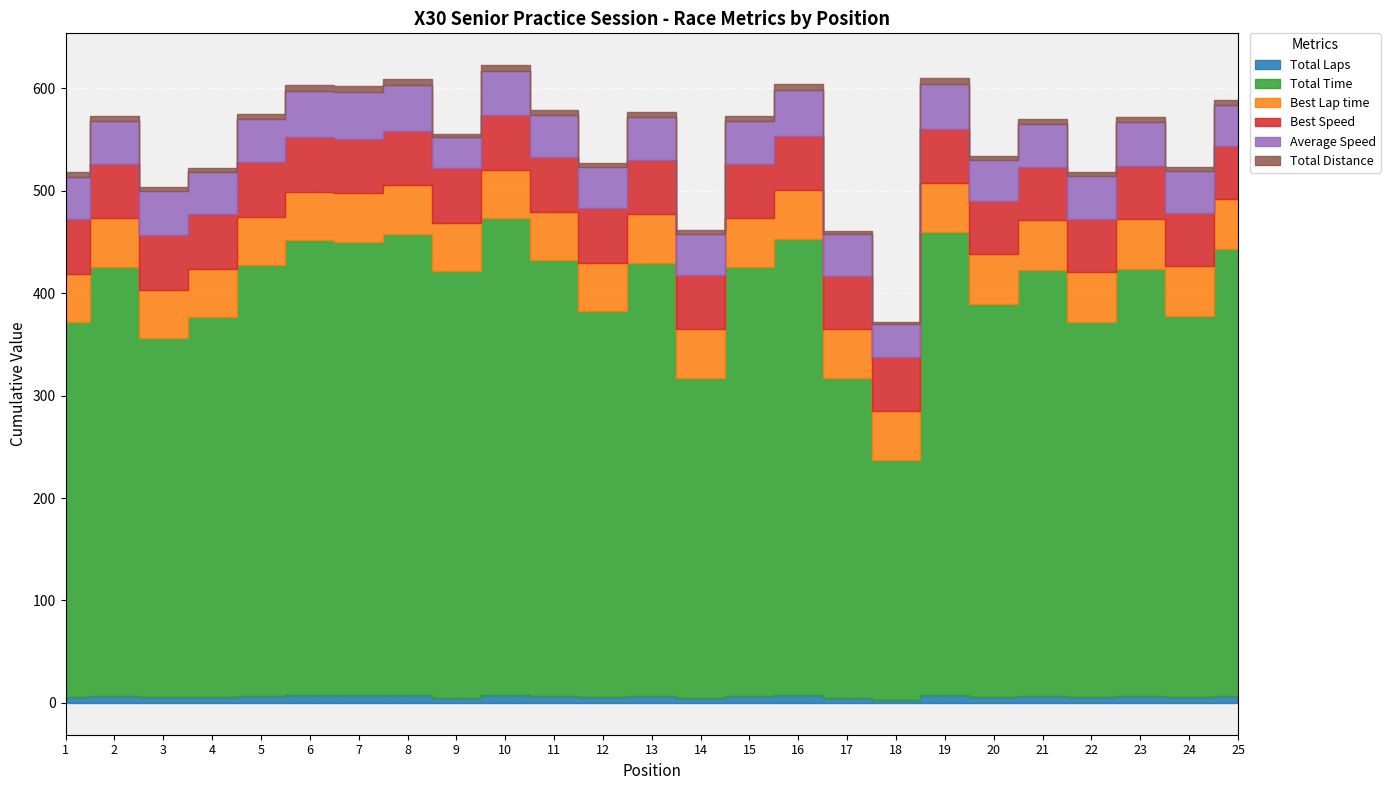

What is the total value across all series at 18?

372.1